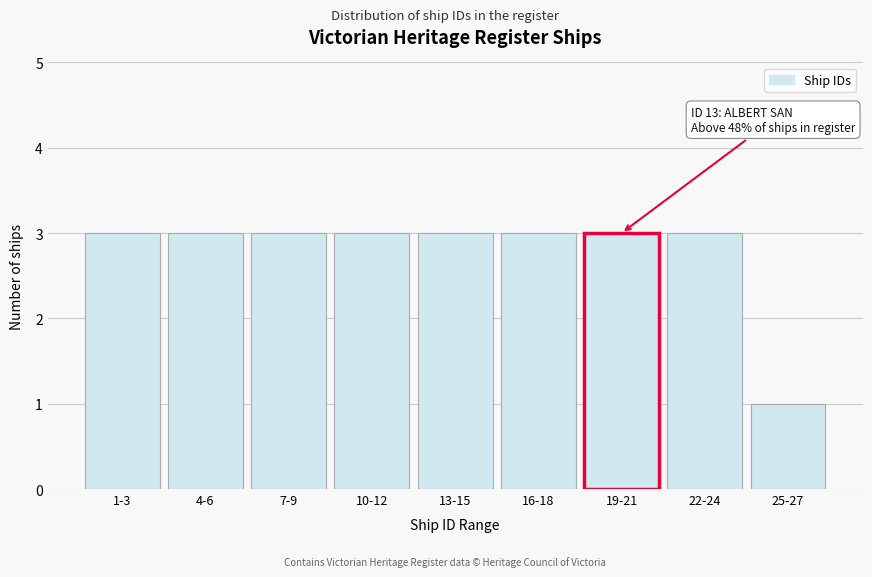

Reading left to right, transcribe all the data shown in this chart.

1-3=3	4-6=3	7-9=3	10-12=3	13-15=3	16-18=3	19-21=3	22-24=3	25-27=1